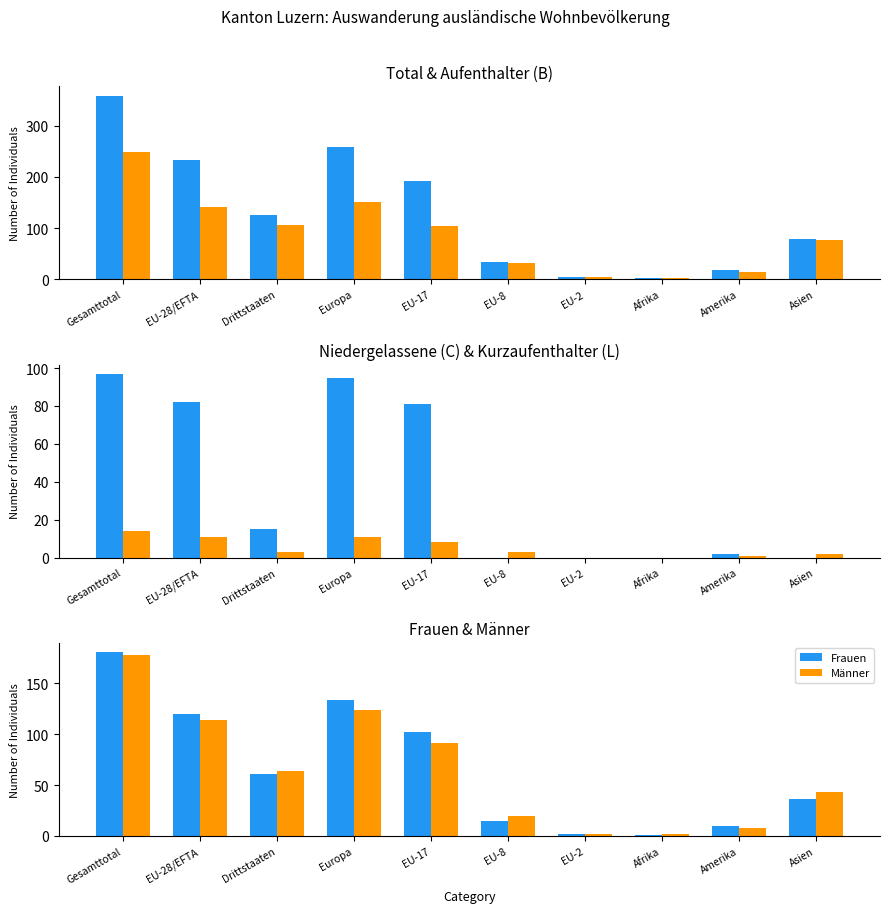

At how many categories does at least one series exceed 29?

7